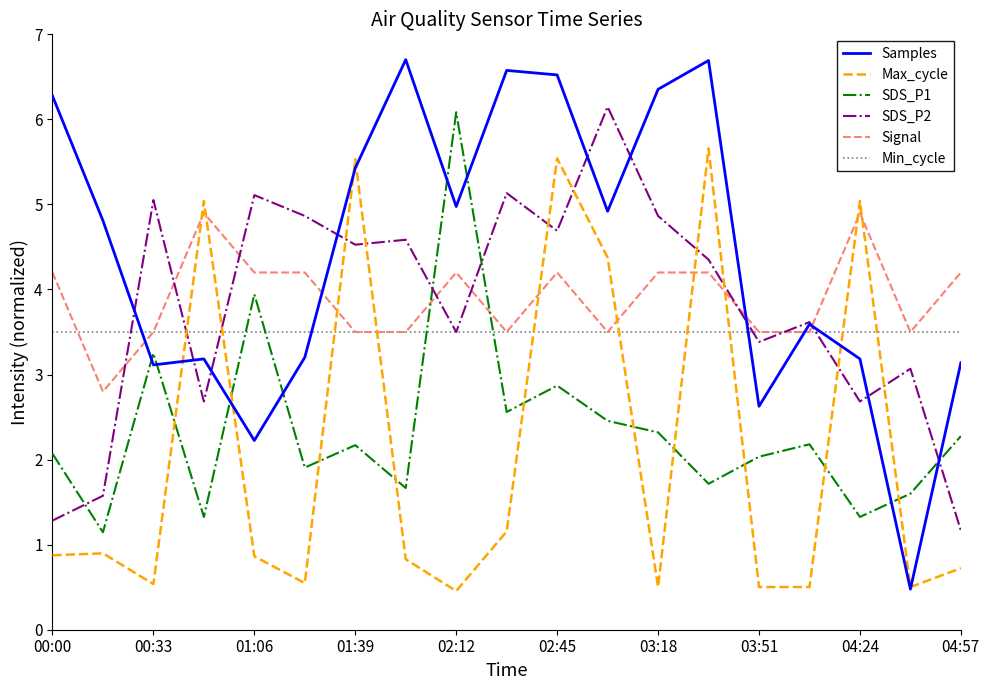

After their last crossing, which series has the higher values: Signal or SDS_P2?

Signal